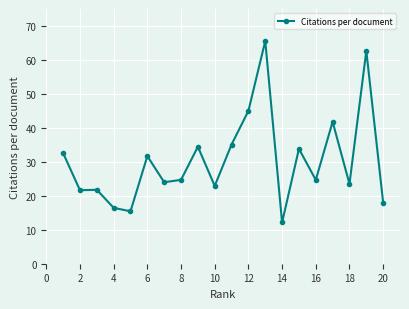

What is the smallest value displayed?

12.1